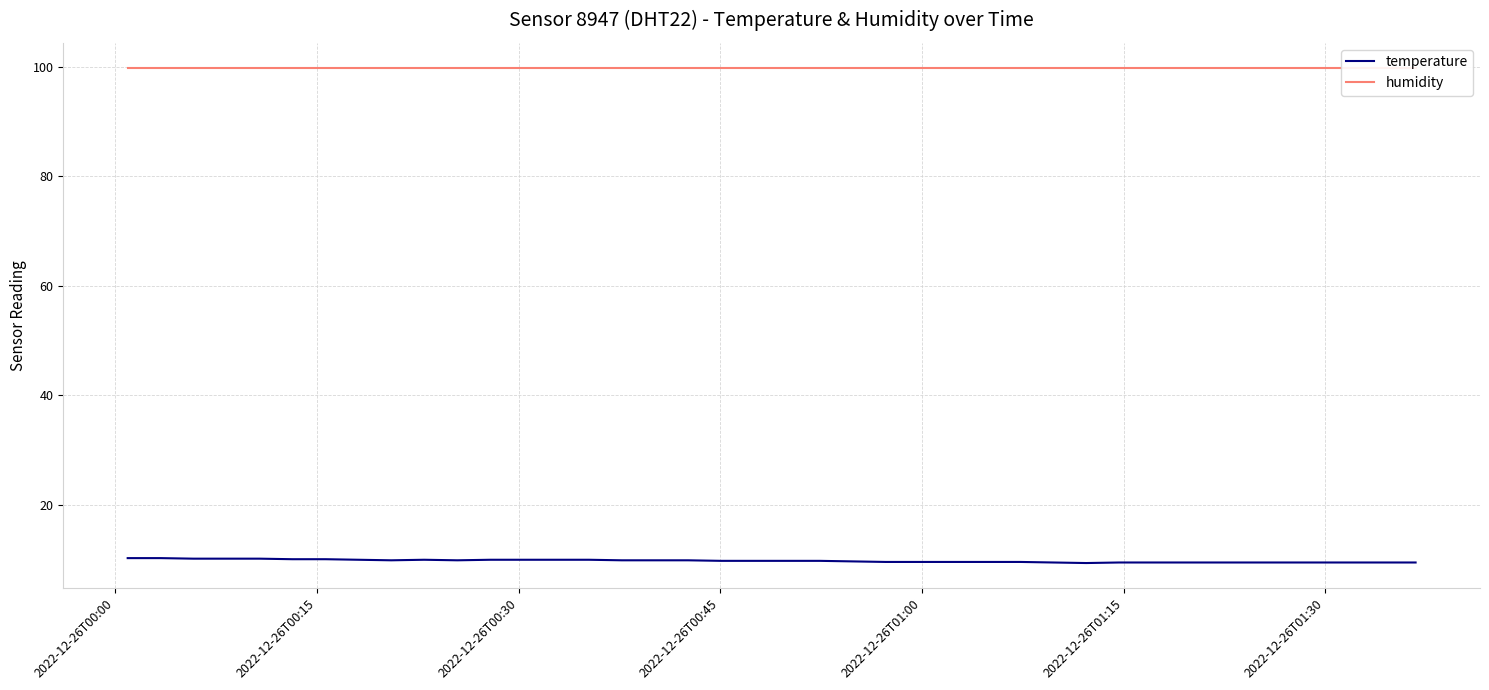

What is the minimum value for temperature?

9.3